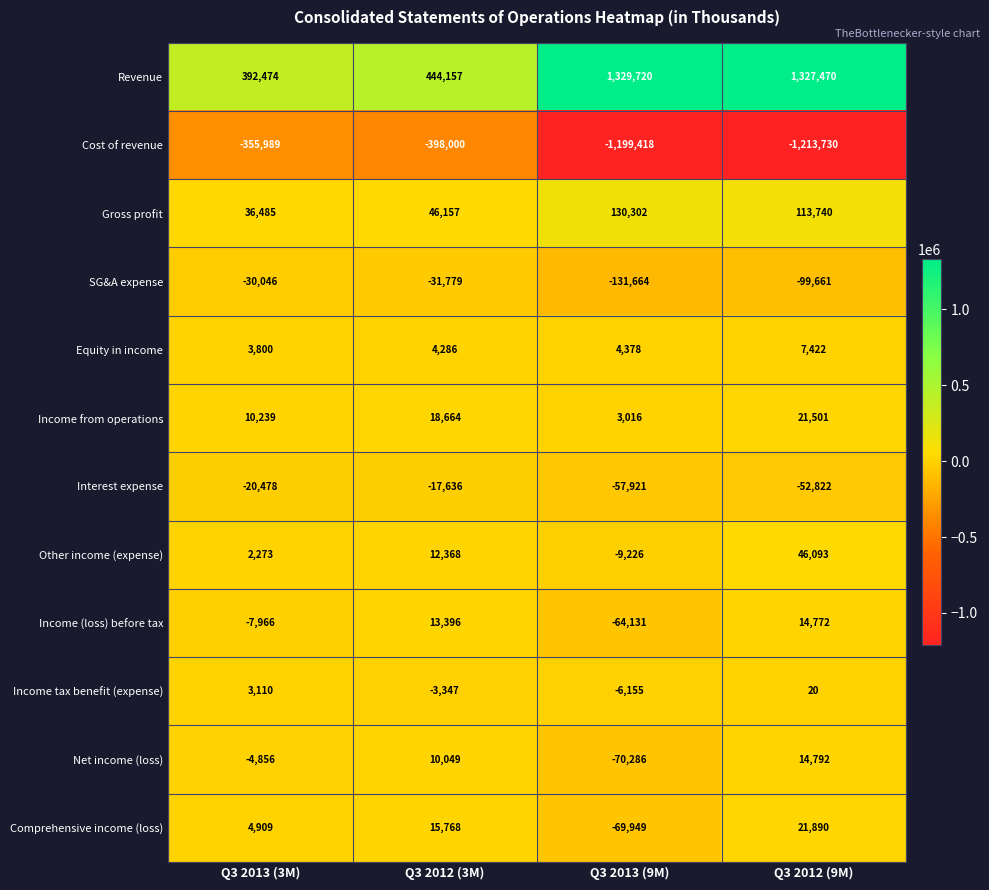

What is the difference between the second highest and minimum values in the Net income (loss) series?

80335